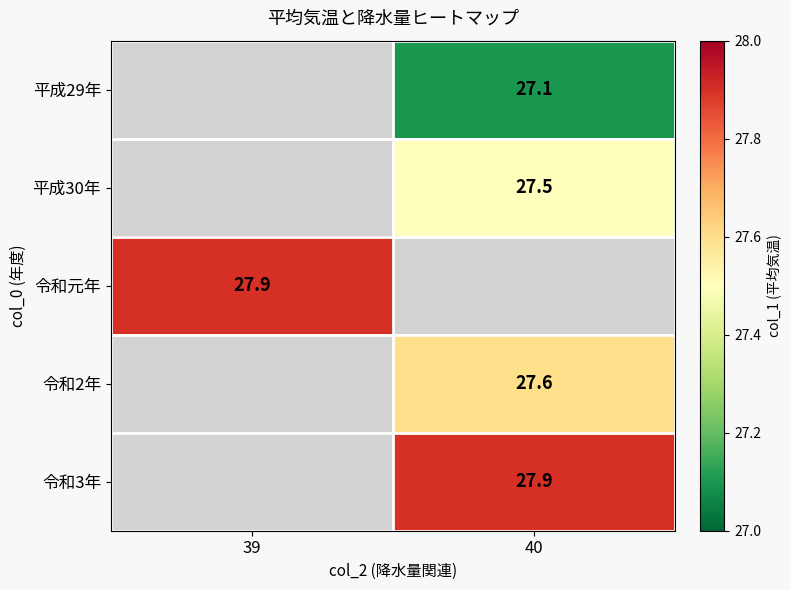

The 令和3年 series shows 27.9 at 40. True or false?

True